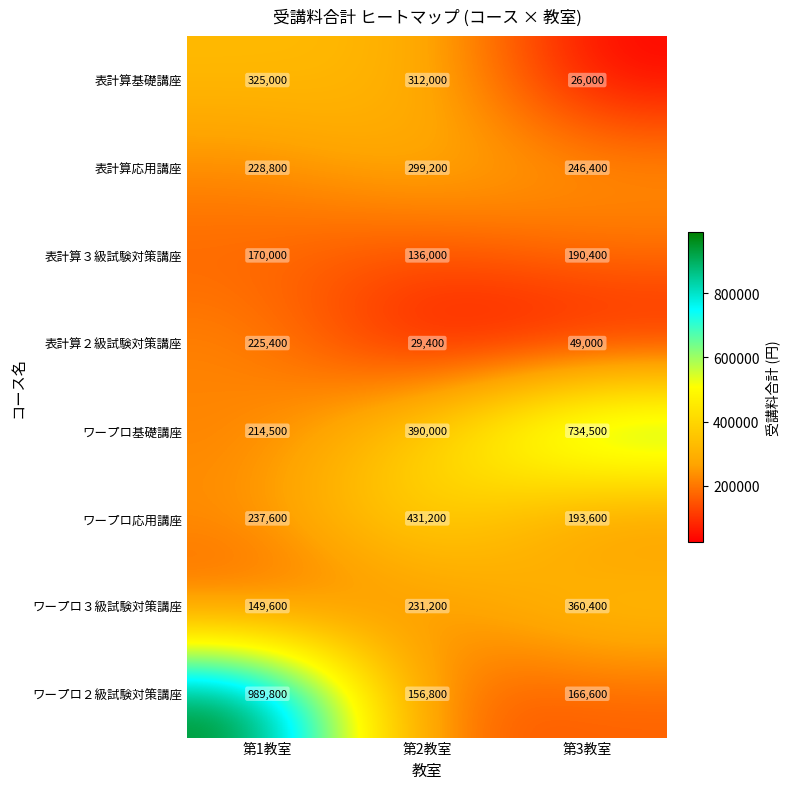

Rank the series by their maximum value, from lowest to highest.

表計算３級試験対策講座, 表計算２級試験対策講座, 表計算応用講座, 表計算基礎講座, ワープロ３級試験対策講座, ワープロ応用講座, ワープロ基礎講座, ワープロ２級試験対策講座